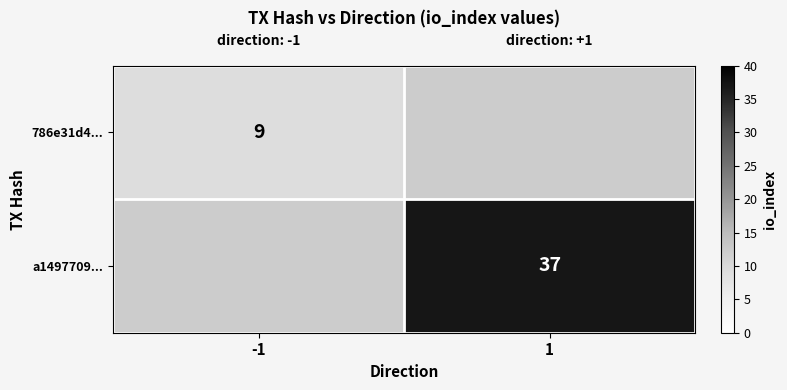

What is the maximum value shown in the chart?

37.0